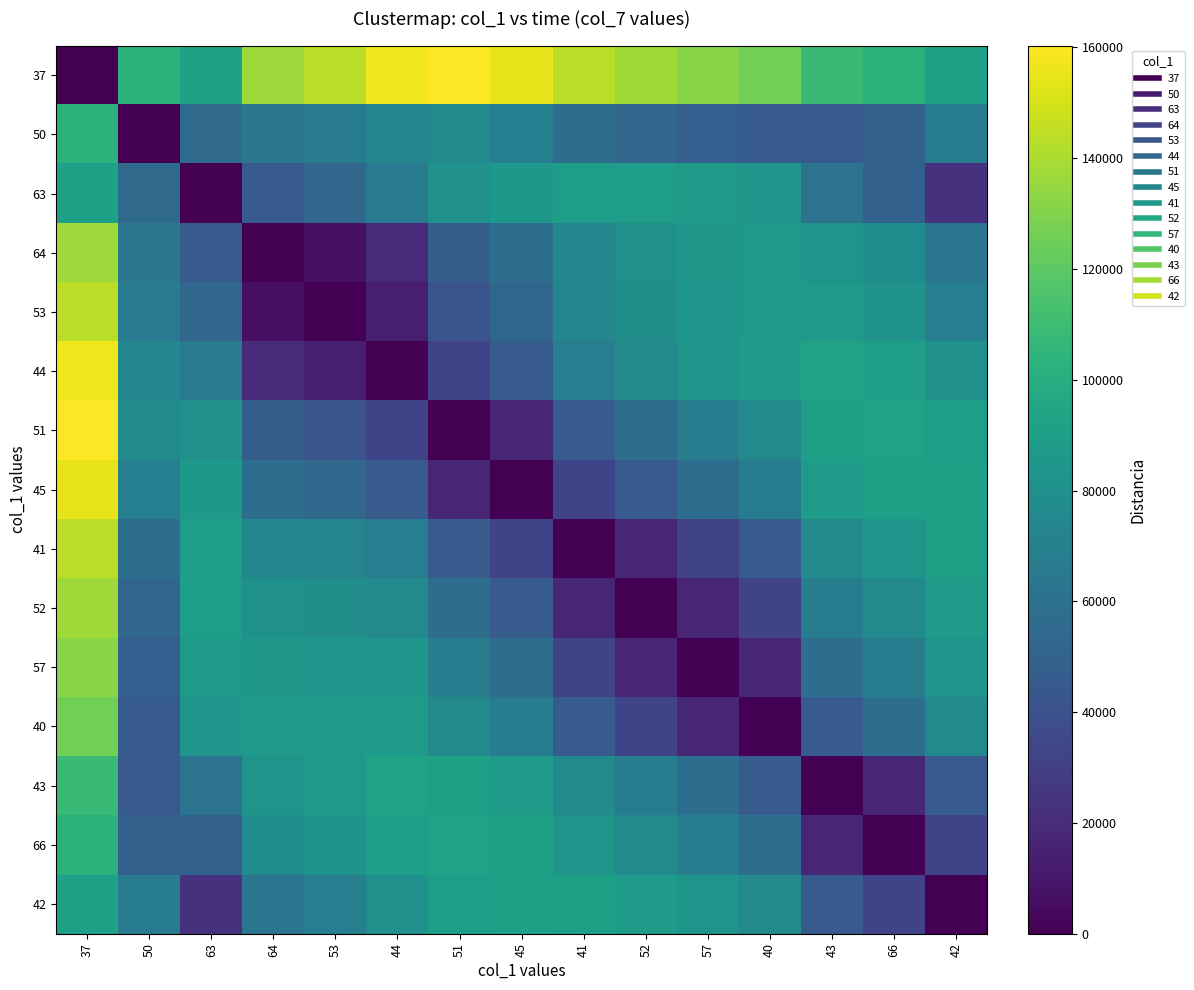

Reading left to right, what are all the values shown in this chart?

37: 37=0	50=103155	63=91563	64=136900	53=143530	44=156801	51=160321	45=154656	41=143460	52=137694	57=131928	40=126171	43=108913	66=103147	42=91644
50: 37=103155	50=0	63=55316	64=63833	53=66921	44=74030	51=76750	45=69285	41=57867	52=52783	57=47693	40=45270	43=44890	66=49758	42=67473
63: 37=91563	50=55316	63=0	64=46227	53=52857	44=66128	51=80954	45=85735	41=90103	52=89655	57=87445	40=83480	43=60874	66=49790	42=22723
64: 37=136900	50=63833	63=46227	64=0	53=6630	44=19901	51=47189	45=58178	41=74946	52=80712	57=84682	40=86873	43=82841	66=77973	42=62912
53: 37=143530	50=66921	63=52857	64=6630	53=0	44=13271	51=42305	45=54192	41=72748	52=79398	57=84266	40=87347	43=85945	66=81975	42=68676
44: 37=156801	50=74030	63=66128	64=19901	53=13271	44=0	51=32548	45=46181	41=68273	52=76711	57=83361	40=88224	43=92144	66=89908	42=80185
51: 37=160321	50=76750	63=80954	64=47189	53=42305	44=32548	51=0	45=17173	41=46115	52=57867	57=68101	40=76544	43=91102	66=92414	42=89749
45: 37=154656	50=69285	63=85735	64=58178	53=54192	44=46181	51=17173	45=0	41=32482	52=46028	57=57780	40=68019	43=87939	66=91015	42=91898
41: 37=143460	50=57867	63=90103	64=74946	53=72748	44=68273	51=46115	45=32482	41=0	52=17086	57=32376	40=45927	43=76325	66=82975	42=90922
52: 37=137694	50=52783	63=89655	64=80712	53=79398	44=76711	51=57867	45=46028	41=17086	52=0	57=17086	40=32381	43=67887	66=76325	42=87846
57: 37=131928	50=47693	63=87445	64=84682	53=84266	44=83361	51=68101	45=57780	41=32376	52=17086	57=0	40=17091	43=57653	66=67887	42=82988
40: 37=126171	50=45270	63=83480	64=86873	53=87347	44=88224	51=76544	45=68019	41=45927	52=32381	57=17091	40=0	43=45896	66=57648	42=76333
43: 37=108913	50=44890	63=60874	64=82841	53=85945	44=92144	51=91102	45=87939	41=76325	52=67887	57=57653	40=45896	43=0	66=17086	42=45935
66: 37=103147	50=49758	63=49790	64=77973	53=81975	44=89908	51=92414	45=91015	41=82975	52=76325	57=67887	40=57648	43=17086	66=0	42=32389
42: 37=91644	50=67473	63=22723	64=62912	53=68676	44=80185	51=89749	45=91898	41=90922	52=87846	57=82988	40=76333	43=45935	66=32389	42=0